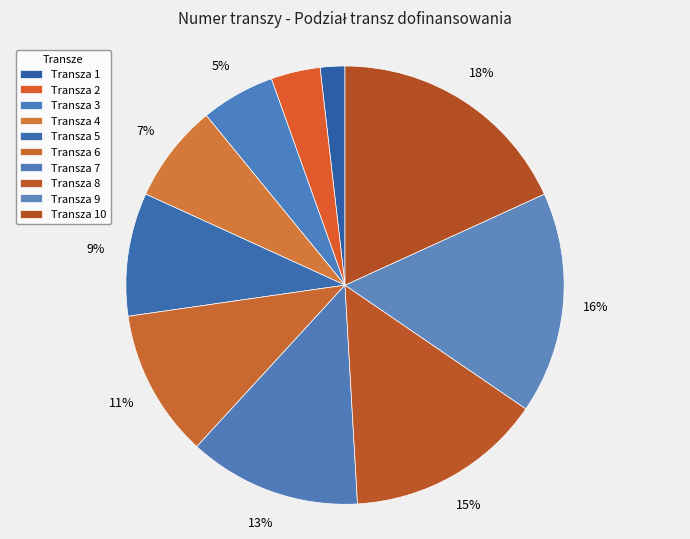

Rank the categories by value from highest to lowest.

10, 9, 8, 7, 6, 5, 4, 3, 2, 1